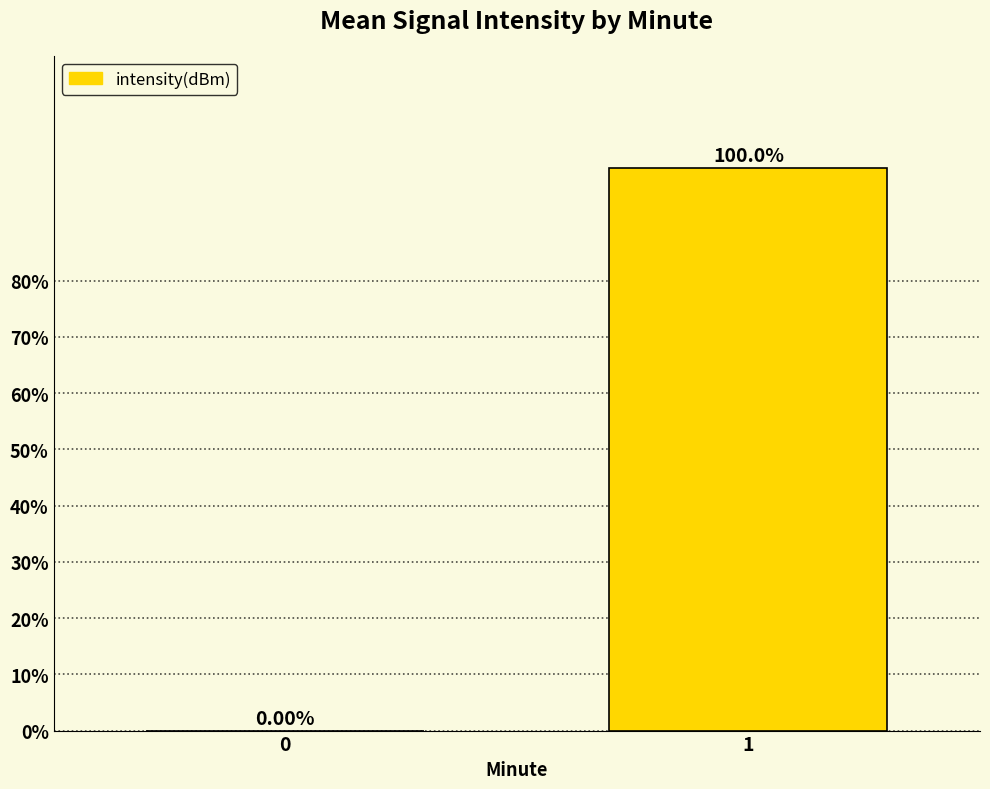

What is the change in value from 0 to 1?

+100